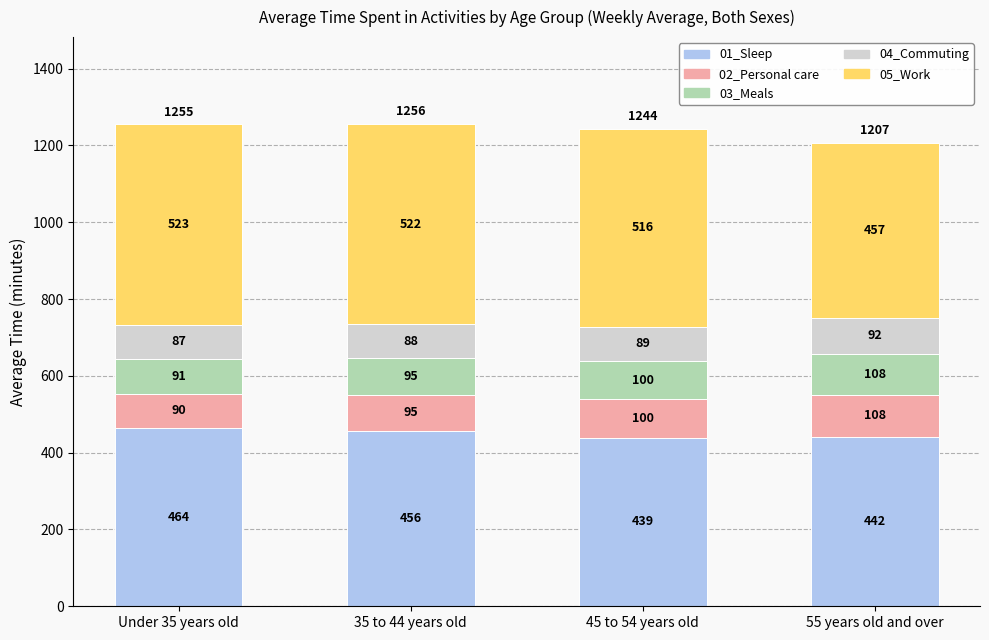

Rank the categories by 01_Sleep value from lowest to highest.

45 to 54 years old, 55 years old and over, 35 to 44 years old, Under 35 years old